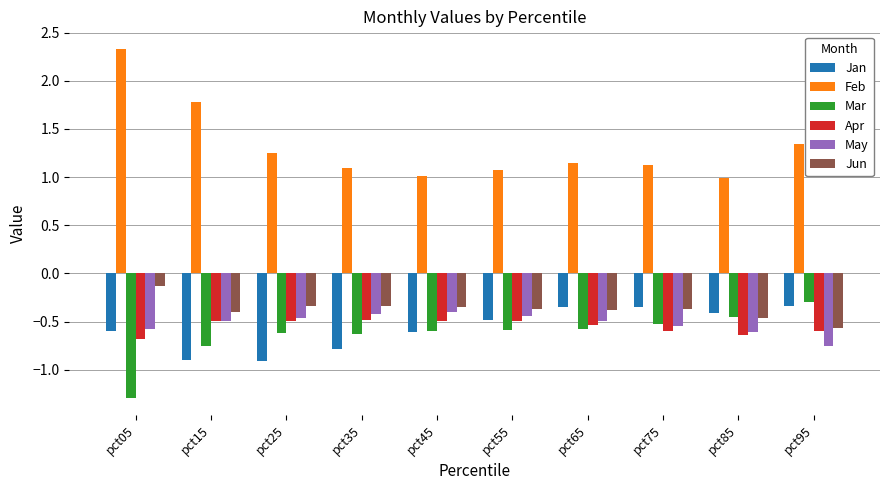

What is the difference between the Jun values at pct05 and pct95?

0.4